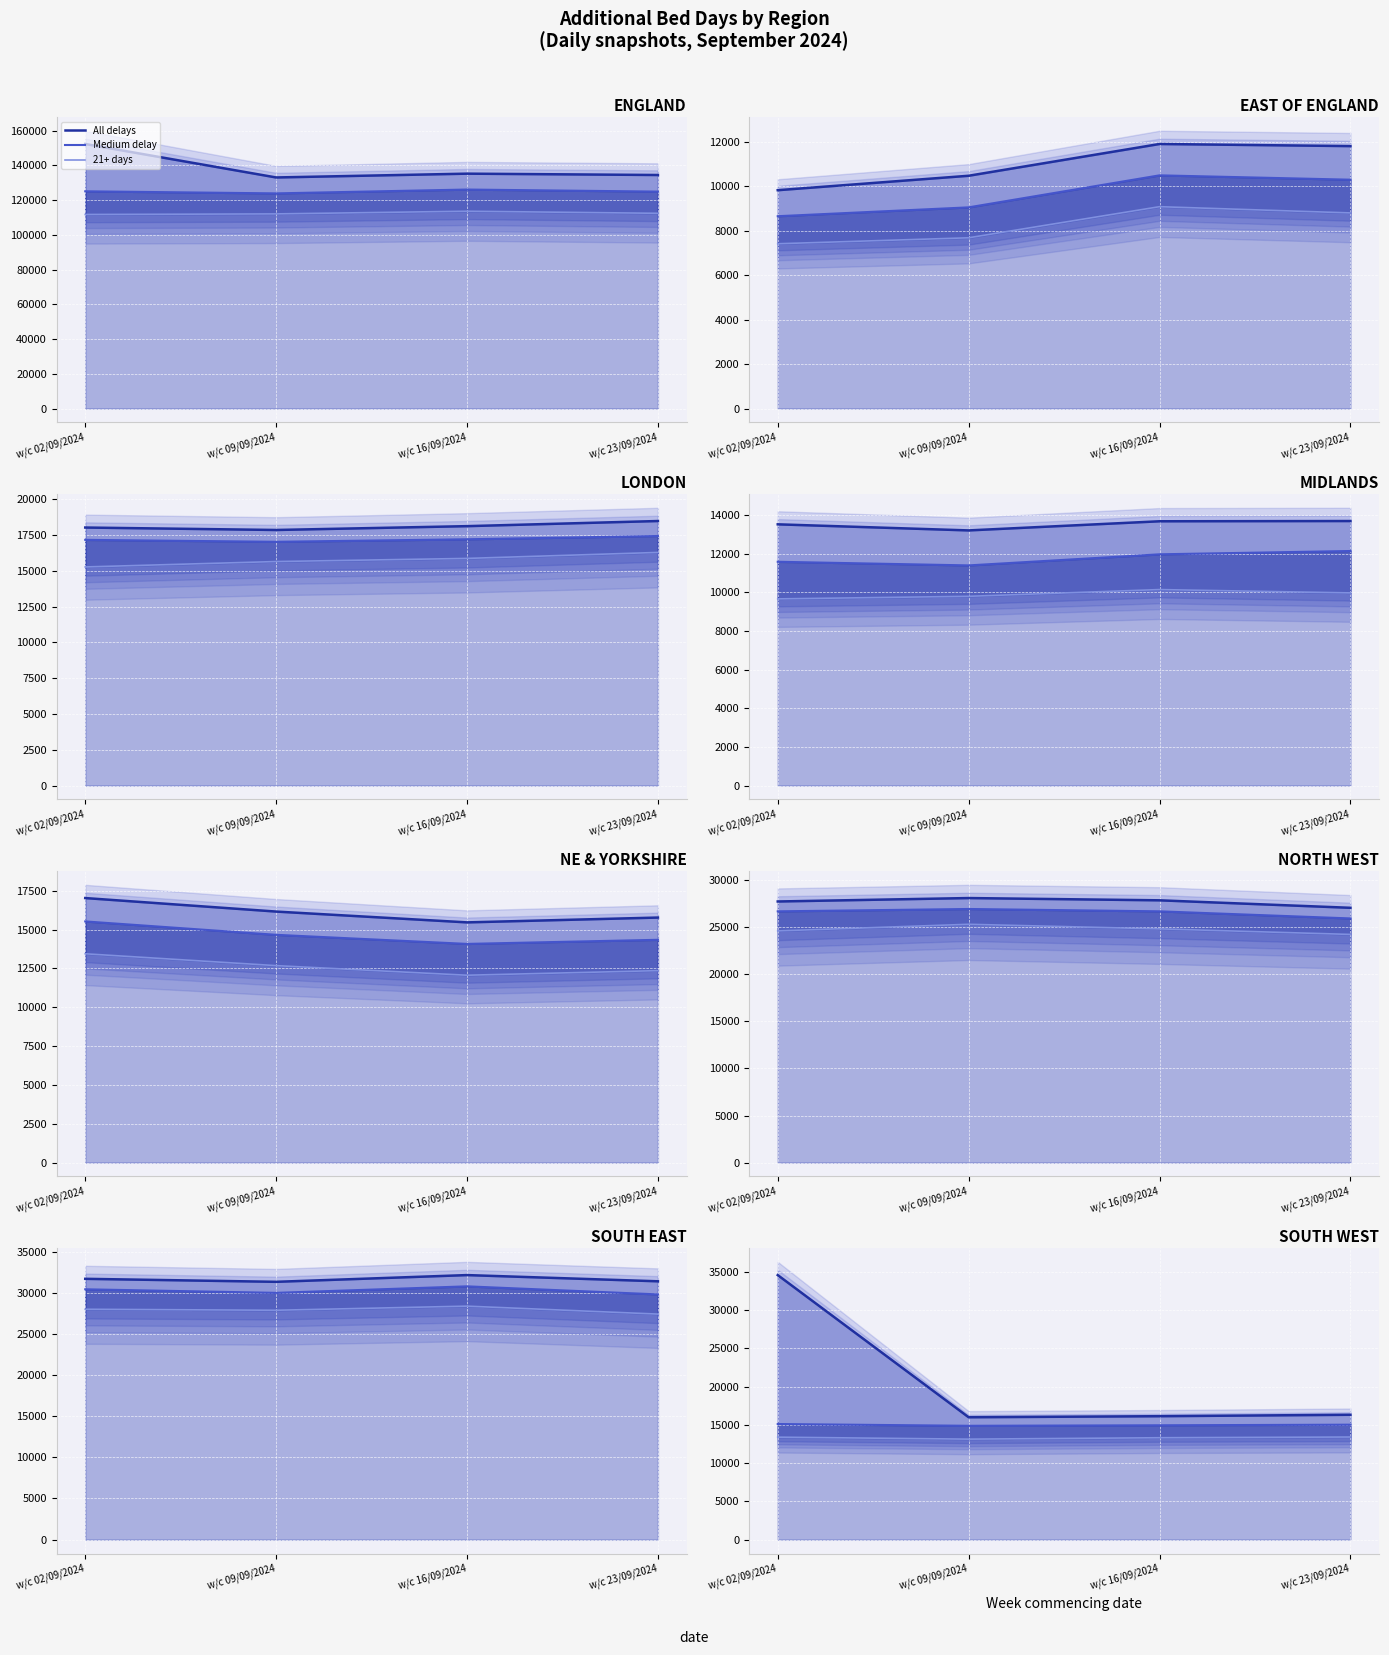

At which category does the chart reach its peak across all series?

w/c 02/09/2024